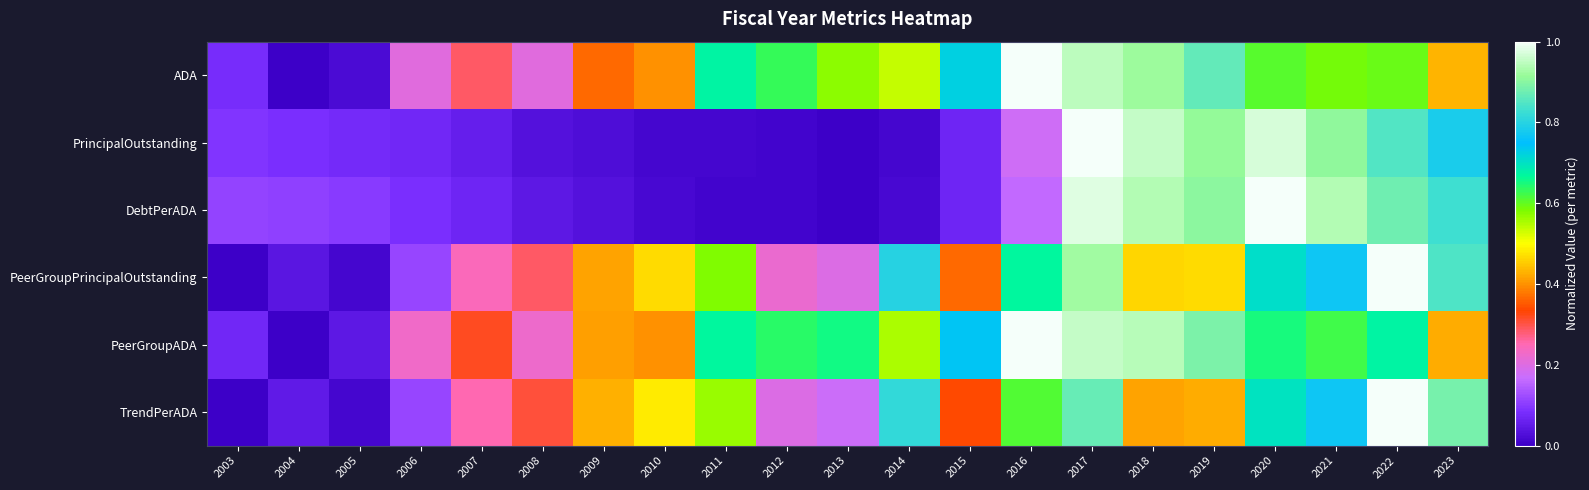

Reading right to left, what are all the values shown in this chart?

ADA: 2023=0.4	2022=0.6	2021=0.6	2020=0.6	2019=0.9	2018=0.9	2017=0.9	2016=1.0	2015=0.7	2014=0.5	2013=0.6	2012=0.6	2011=0.7	2010=0.4	2009=0.4	2008=0.2	2007=0.3	2006=0.2	2005=0.0	2004=0.0	2003=0.1
PrincipalOutstanding: 2023=0.8	2022=0.8	2021=0.9	2020=1.0	2019=0.9	2018=1.0	2017=1.0	2016=0.2	2015=0.1	2014=0.0	2013=0.0	2012=0.0	2011=0.0	2010=0.0	2009=0.0	2008=0.0	2007=0.1	2006=0.1	2005=0.1	2004=0.1	2003=0.1
DebtPerADA: 2023=0.8	2022=0.9	2021=0.9	2020=1.0	2019=0.9	2018=0.9	2017=1.0	2016=0.2	2015=0.1	2014=0.0	2013=0.0	2012=0.0	2011=0.0	2010=0.0	2009=0.0	2008=0.0	2007=0.1	2006=0.1	2005=0.1	2004=0.1	2003=0.1
PeerGroupPrincipalOutstanding: 2023=0.8	2022=1.0	2021=0.8	2020=0.7	2019=0.5	2018=0.5	2017=0.9	2016=0.7	2015=0.4	2014=0.8	2013=0.2	2012=0.2	2011=0.6	2010=0.5	2009=0.4	2008=0.3	2007=0.2	2006=0.1	2005=0.0	2004=0.0	2003=0.0
PeerGroupADA: 2023=0.4	2022=0.7	2021=0.6	2020=0.6	2019=0.9	2018=0.9	2017=1.0	2016=1.0	2015=0.7	2014=0.6	2013=0.7	2012=0.6	2011=0.7	2010=0.4	2009=0.4	2008=0.2	2007=0.3	2006=0.2	2005=0.0	2004=0.0	2003=0.1
TrendPerADA: 2023=0.9	2022=1.0	2021=0.8	2020=0.7	2019=0.4	2018=0.4	2017=0.9	2016=0.6	2015=0.3	2014=0.8	2013=0.2	2012=0.2	2011=0.6	2010=0.5	2009=0.4	2008=0.3	2007=0.3	2006=0.1	2005=0.0	2004=0.0	2003=0.0